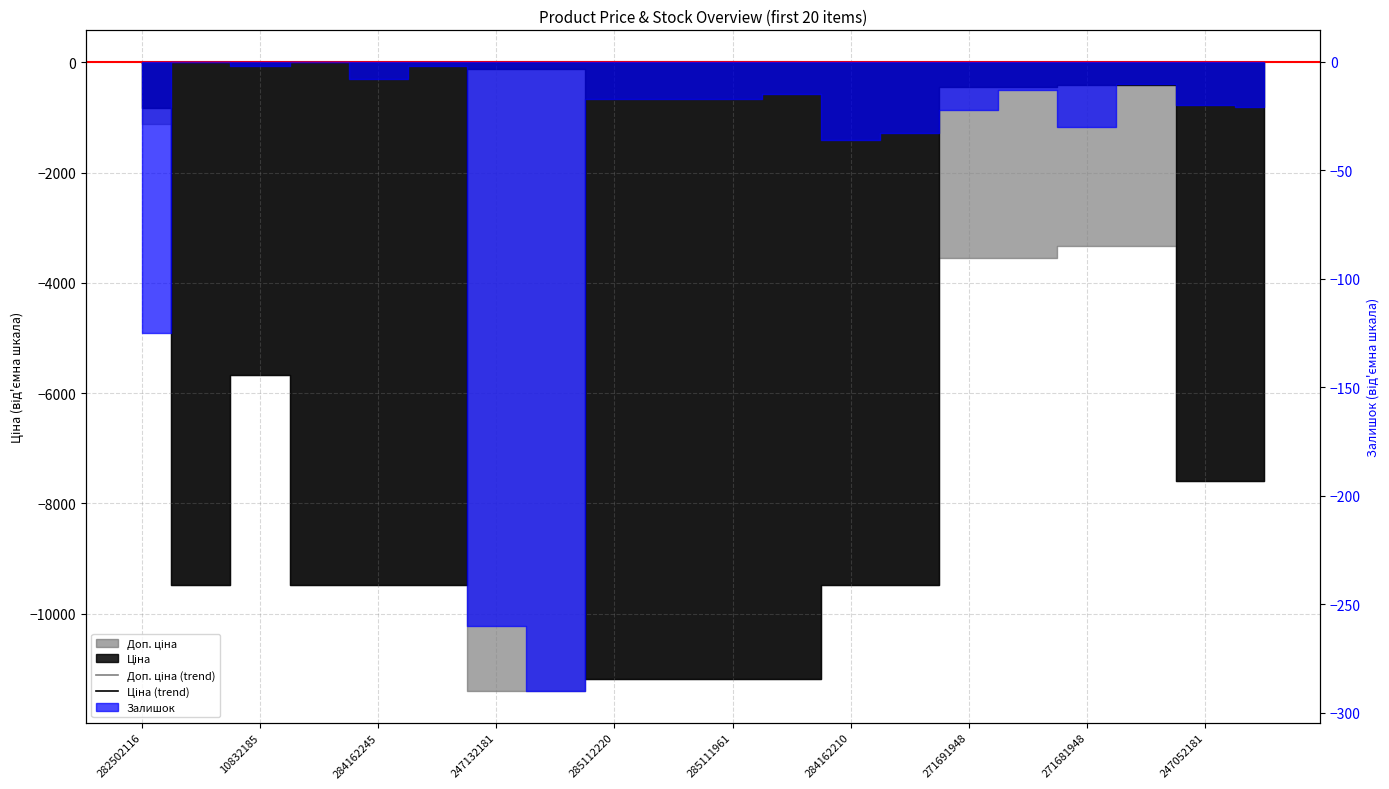

True or false: Доп. ціна (trend) has a value of 15.8 at 284162245.

False